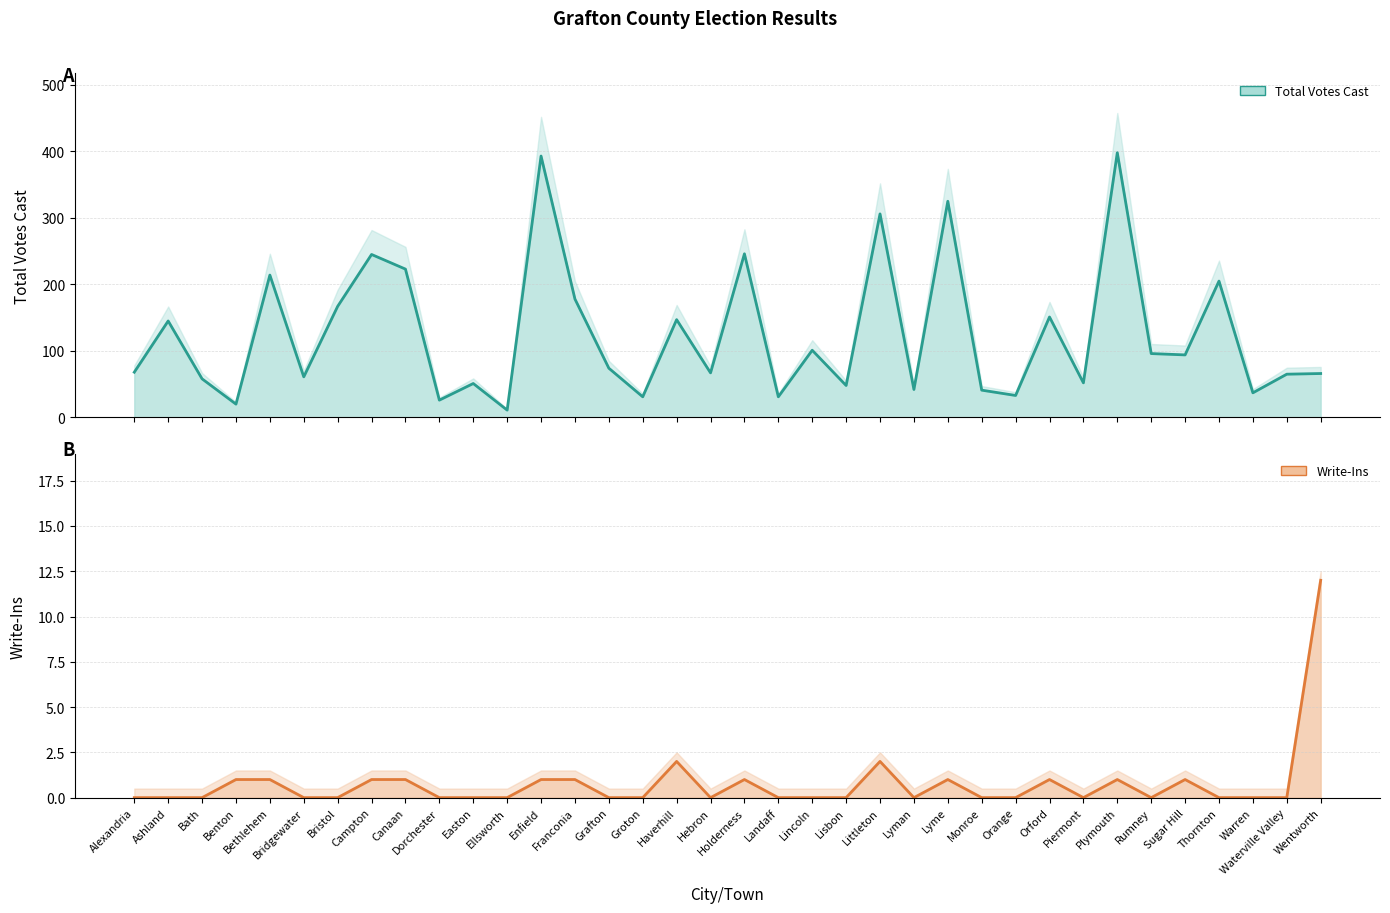

Which has a higher value, Canaan or Ashland?

Canaan